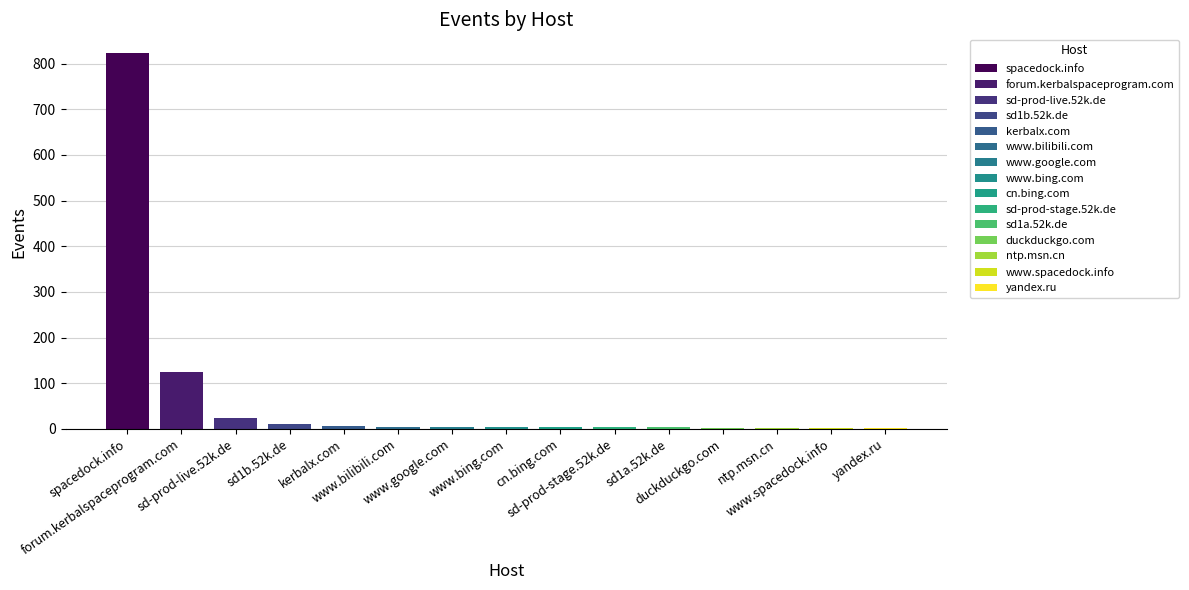

What is the greatest value displayed?

823